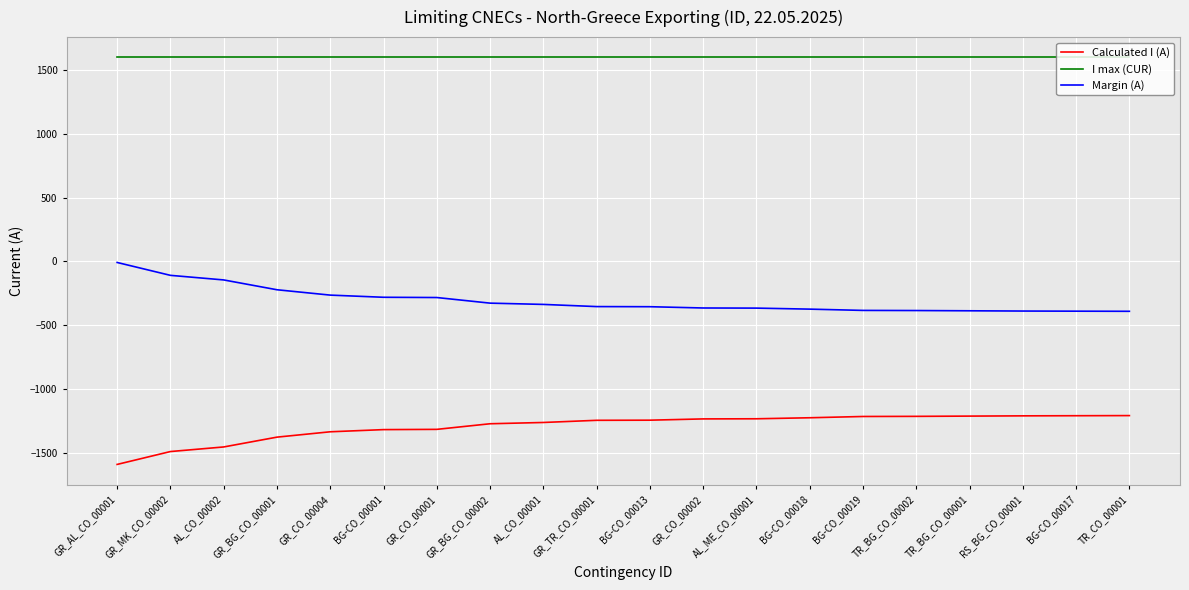

The value of Calculated I (A) at TR_BG_CO_00001 is -1213. True or false?

True